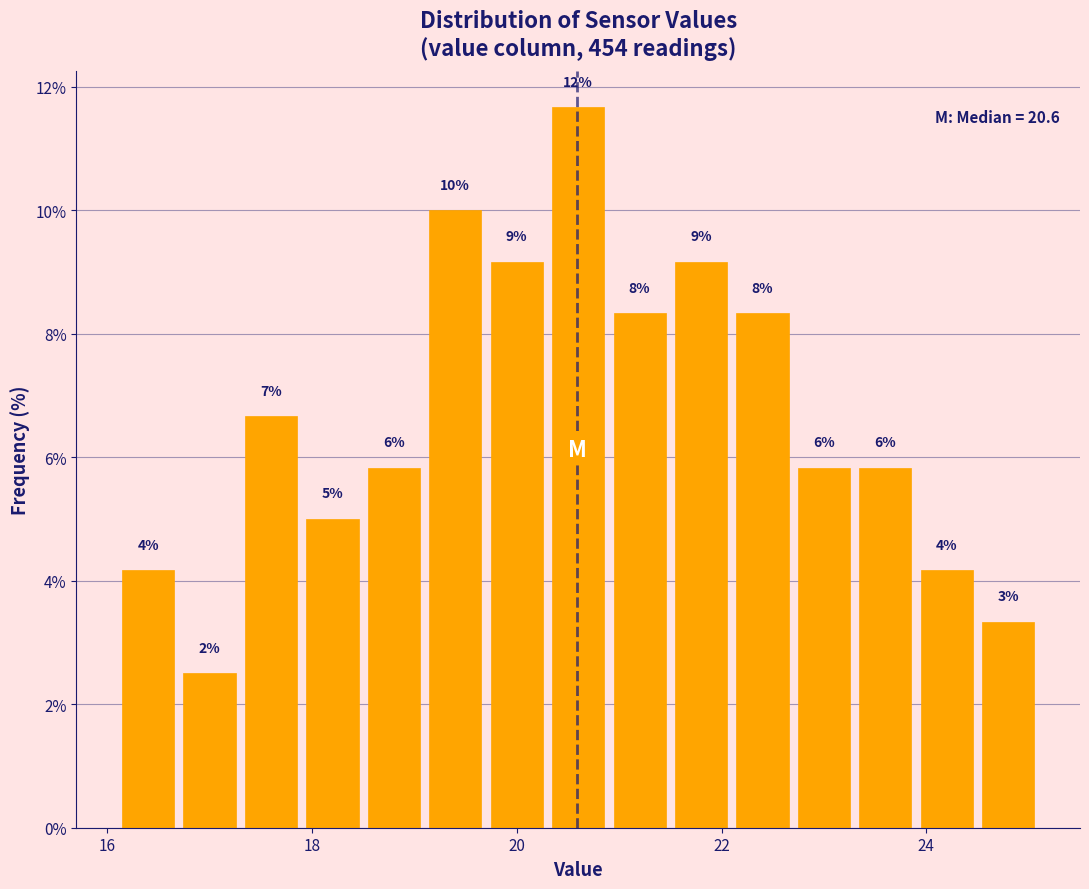

Read against the x-axis, roughly where is the centre of the tallest bar?

20.6